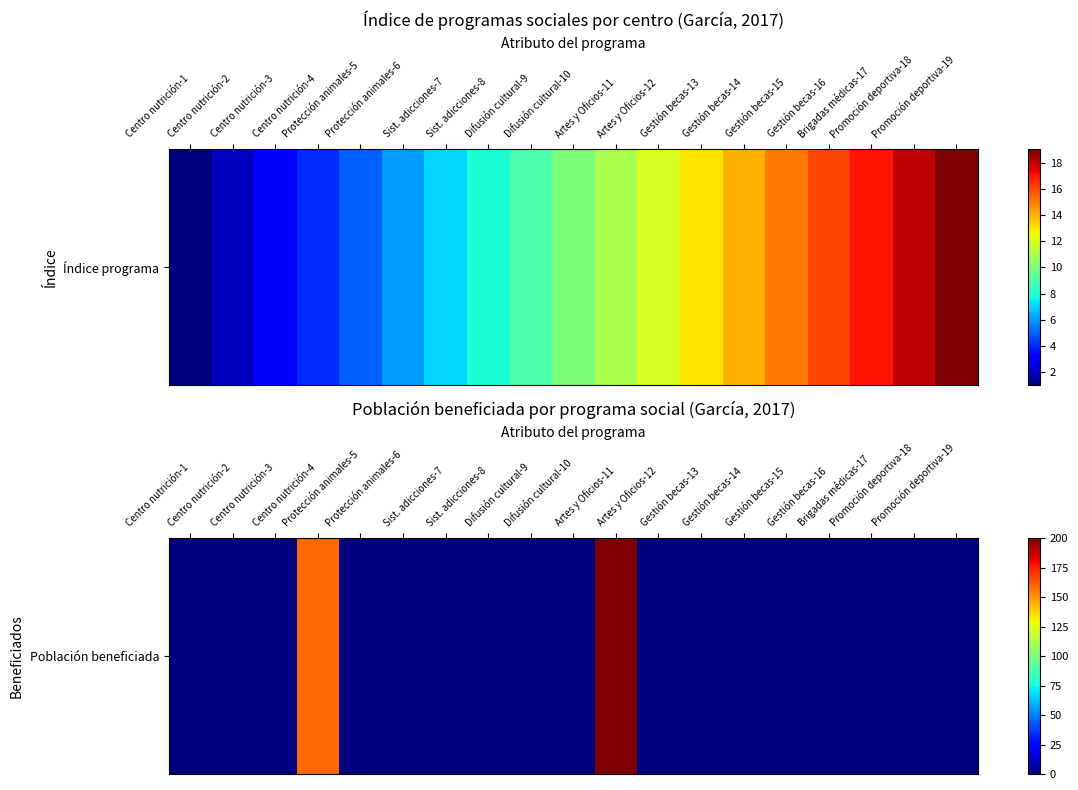

Reading right to left, transcribe all the data shown in this chart.

0	0	0	0	0	0	0	0	200	0	0	0	0	0	0	160	0	0	0